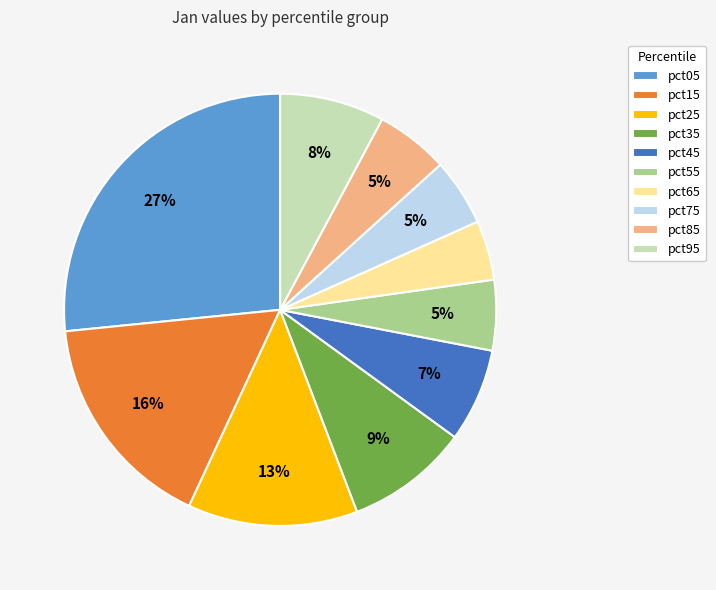

What percentage is the pct35 slice, to the nearest percent?

9%